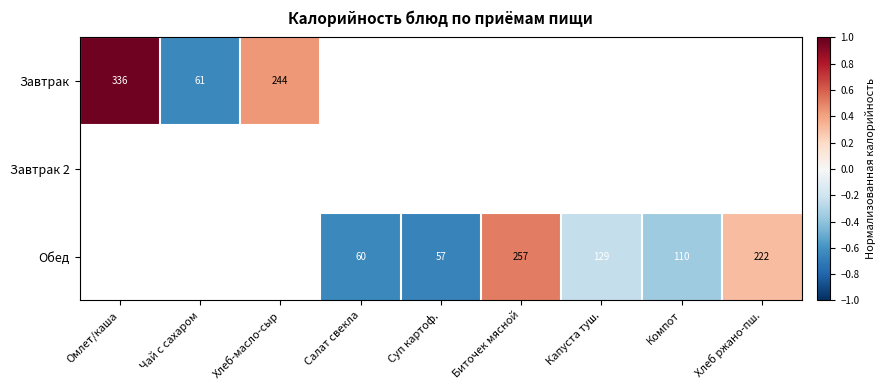

Is the value of Обед at Компот greater than the value of Завтрак at Чай с сахаром?

Yes